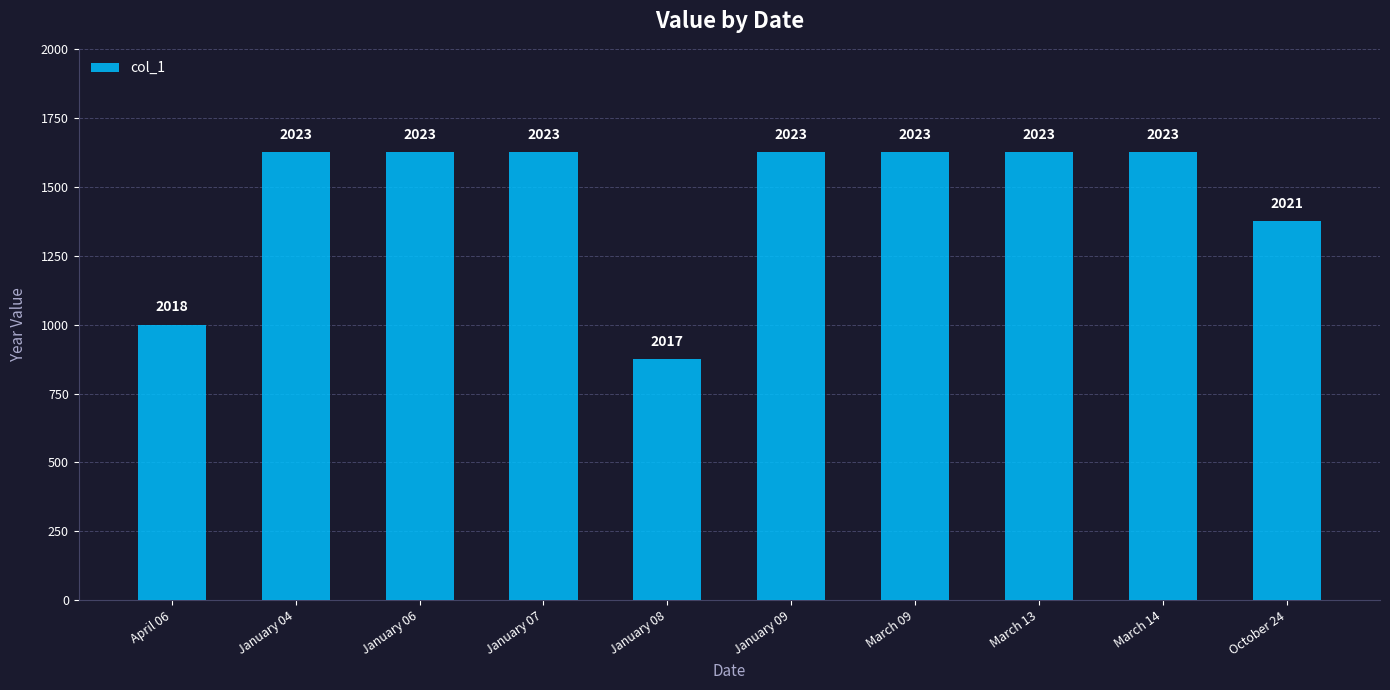

Reading right to left, what are all the values shown in this chart?

2021	2023	2023	2023	2023	2017	2023	2023	2023	2018